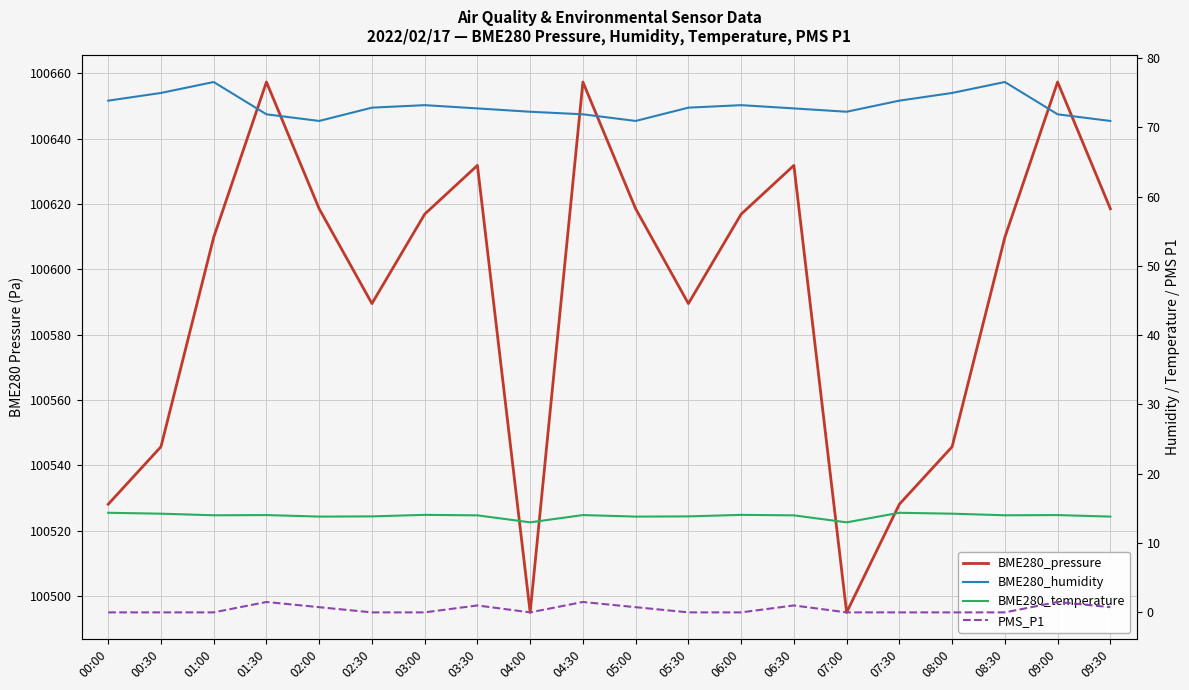

How many data points does each series have?

20